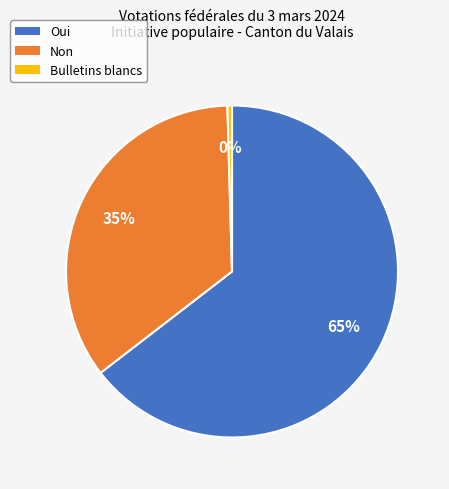

Is it true that Oui is 65% of the pie?

True